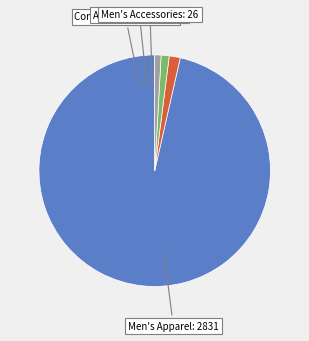

Rank the categories by value from highest to lowest.

Men's Apparel, Commercial Equipment, Assorted Apparel, Men's Accessories